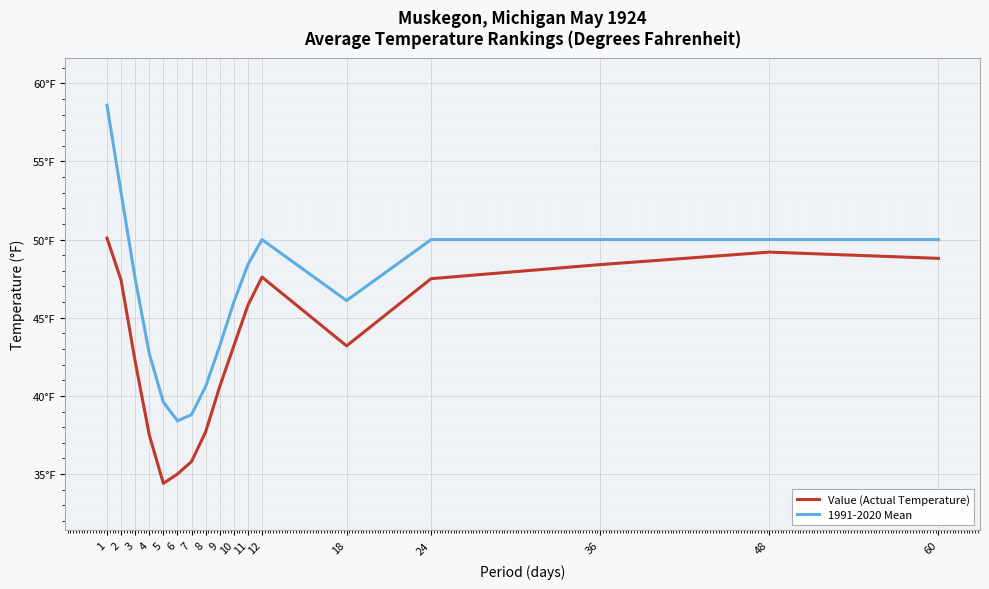

What is the maximum value for 1991-2020 Mean?

58.6